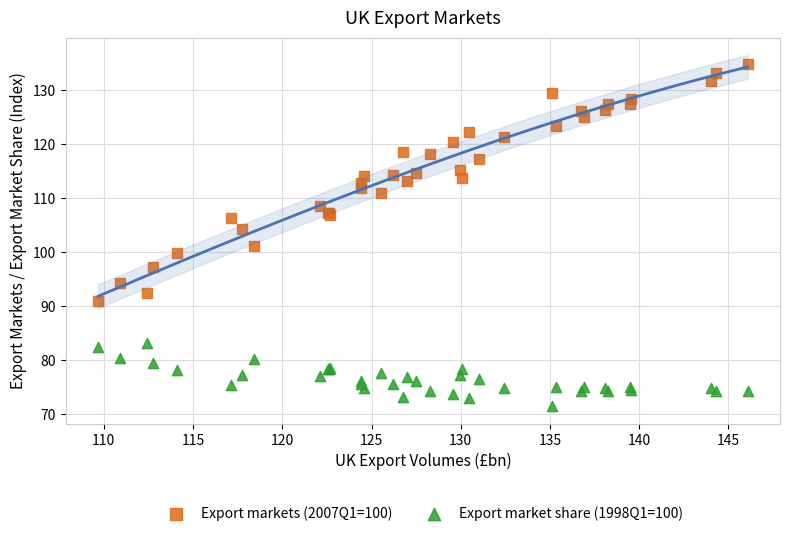

What are all the series names shown in the legend?

Export markets (2007Q1=100), Export market share (1998Q1=100)